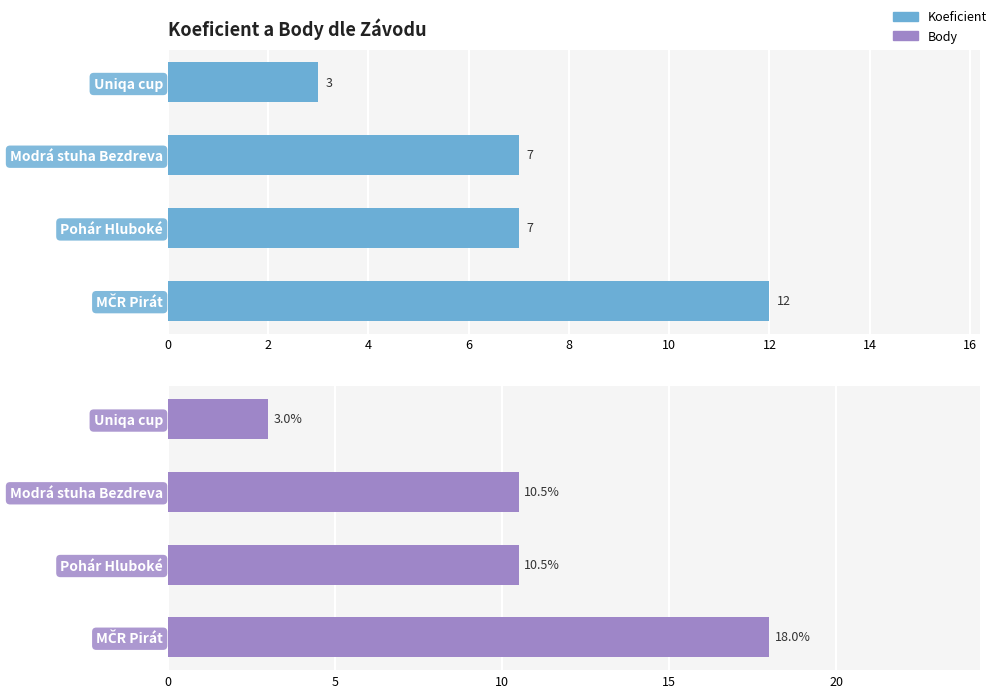

How many bars are there in total?

8